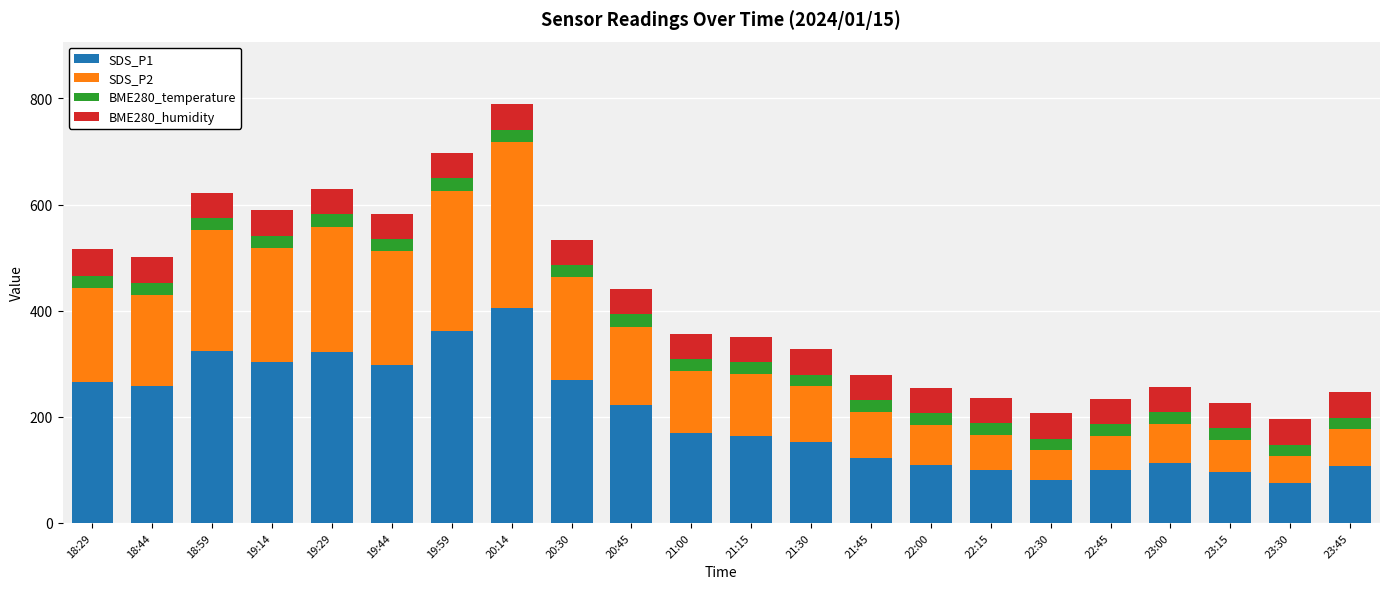

What is the total value across all series at 21:00?

356.8